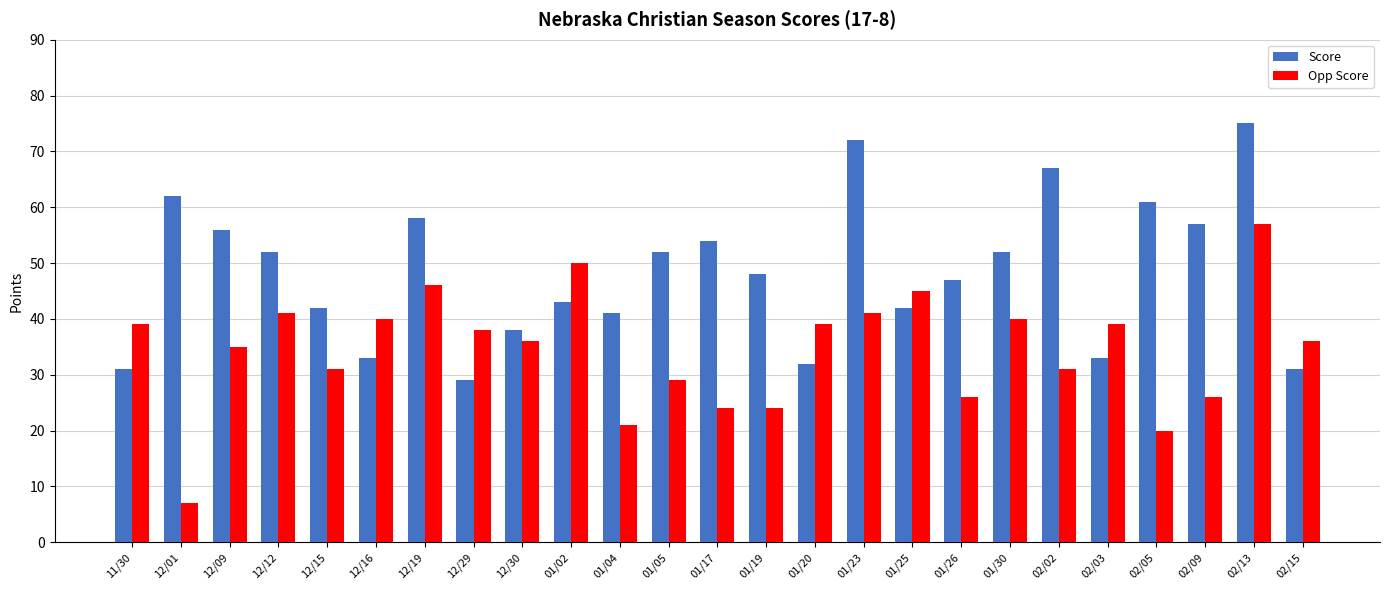

Which series has the largest total across all categories?

Score